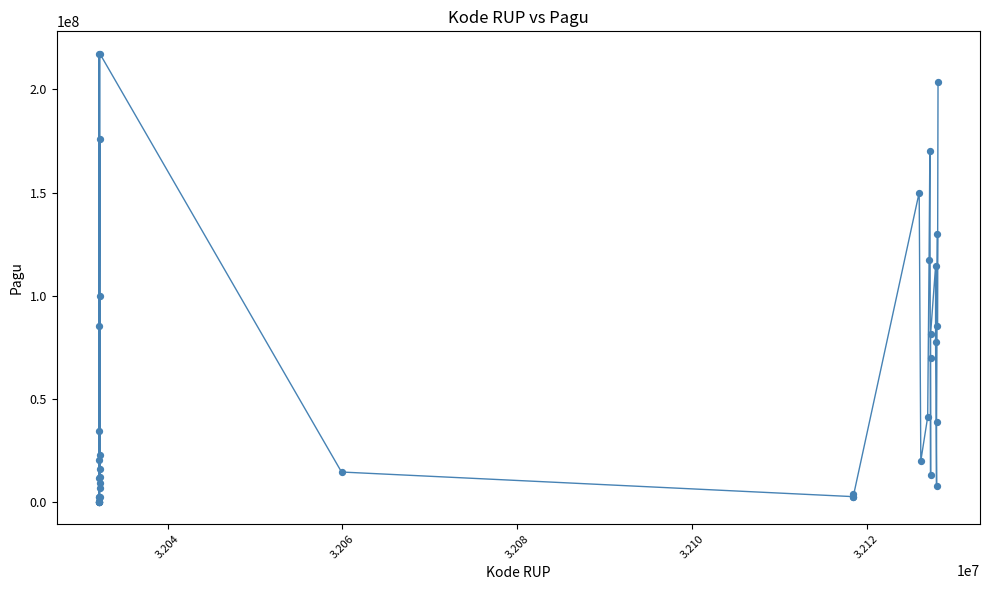

What Y value in the scatter plot is closest to 108830000?

114296000